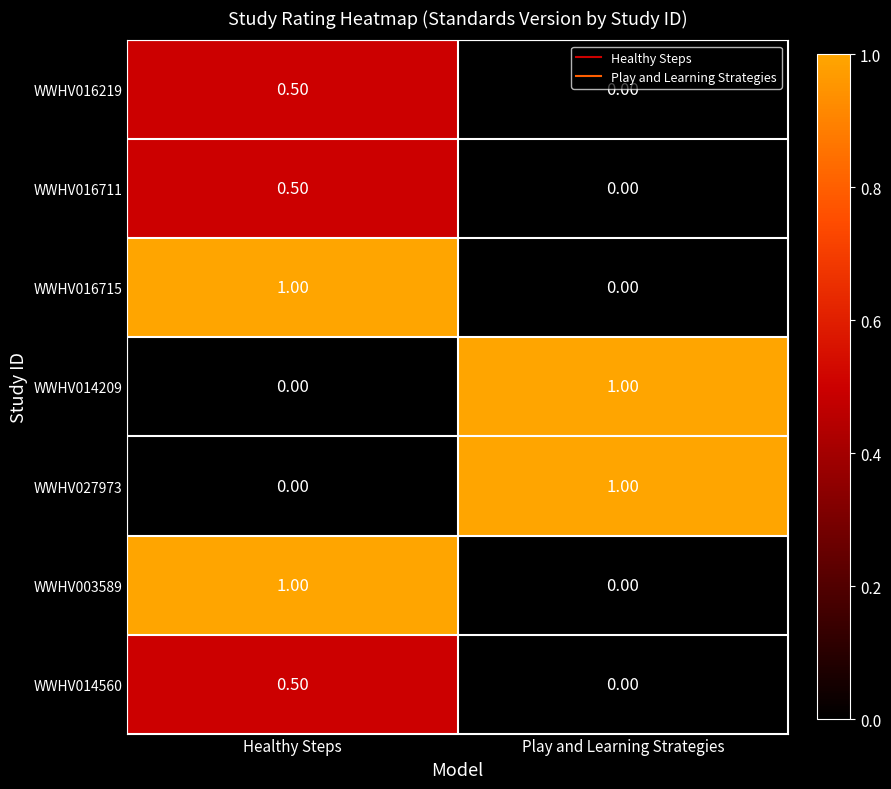

How many data points does each series have?

2